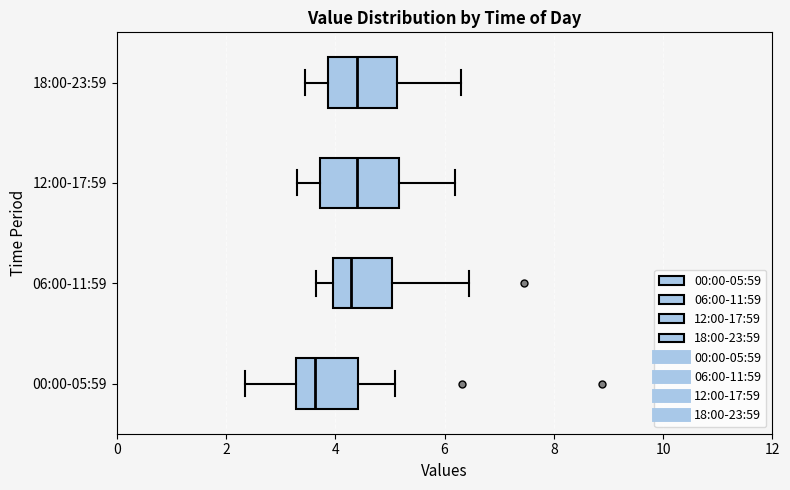

Where does the median line of the box for 06:00-11:59 sit on the x-axis? The values are not printed on the chart, so give them approximately, as read against the axis.

4.2